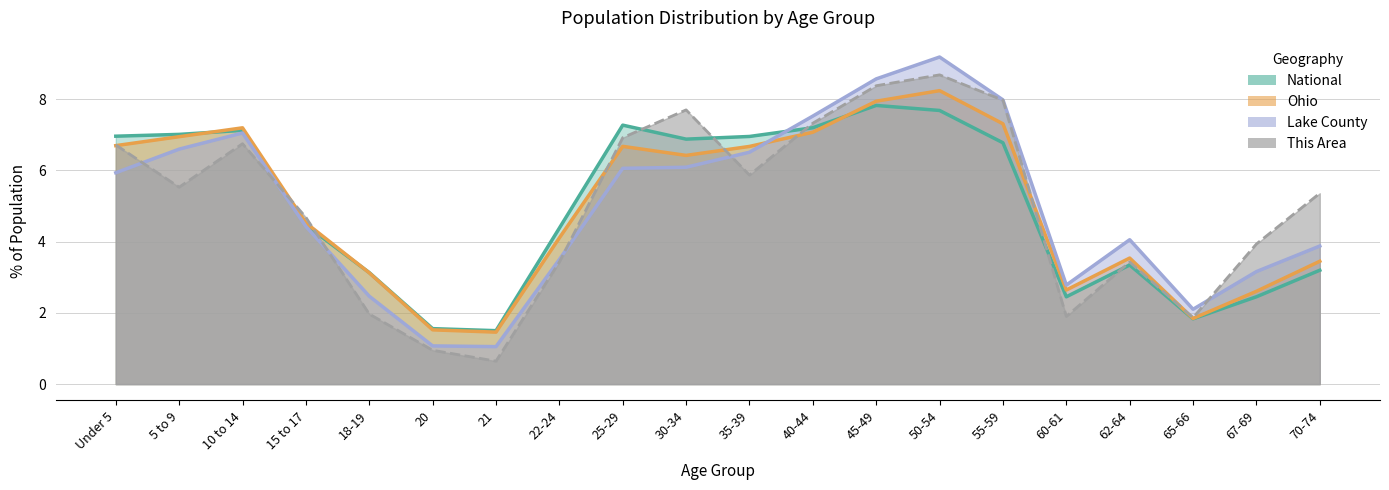

True or false: National has more than 1 interior local peaks.

True